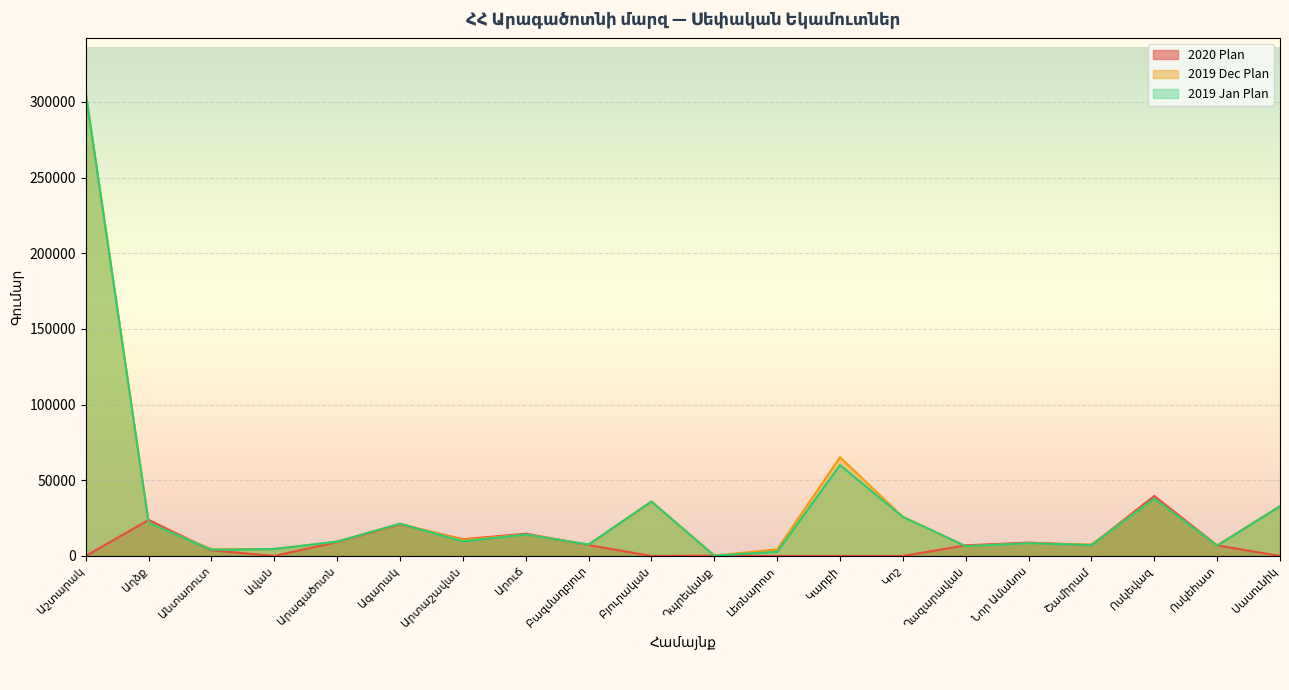

What value does the 2020 Plan series have at Ղազարավան?

7042.8